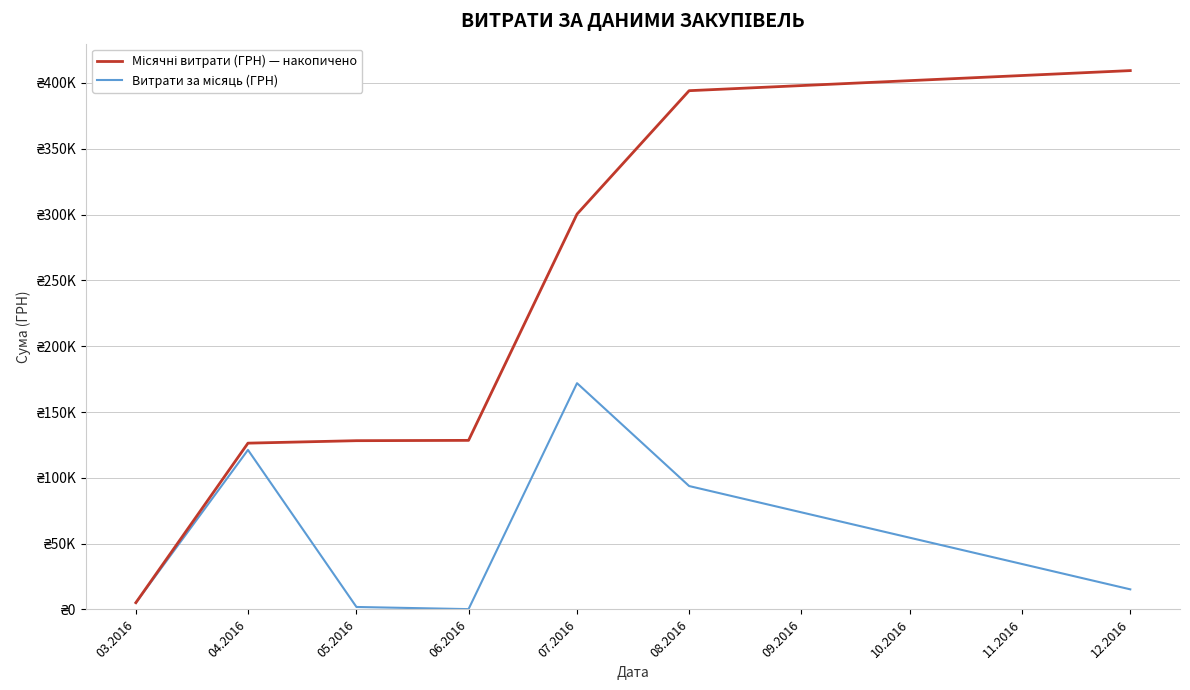

Does the chart display data point markers on the line(s)?

No